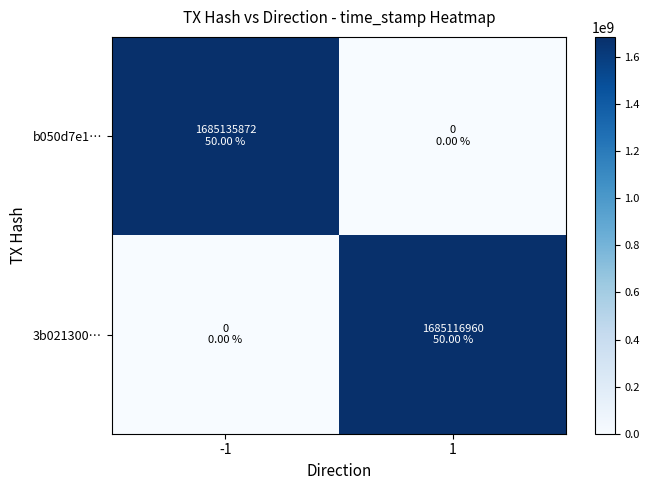

List the series in order of their overall mean, lowest first.

3b021300…, b050d7e1…